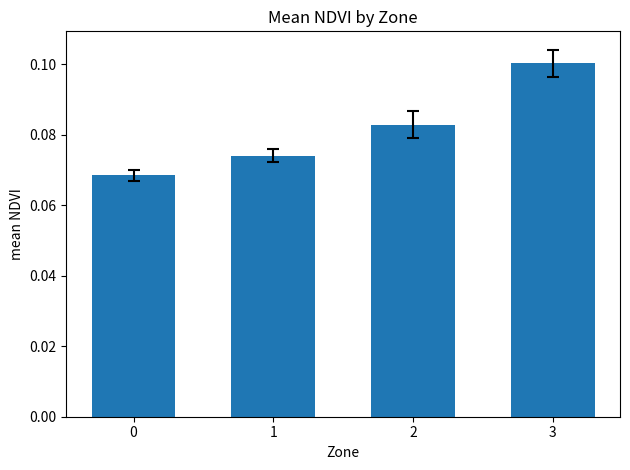

Which label corresponds to the largest value in the chart?

3